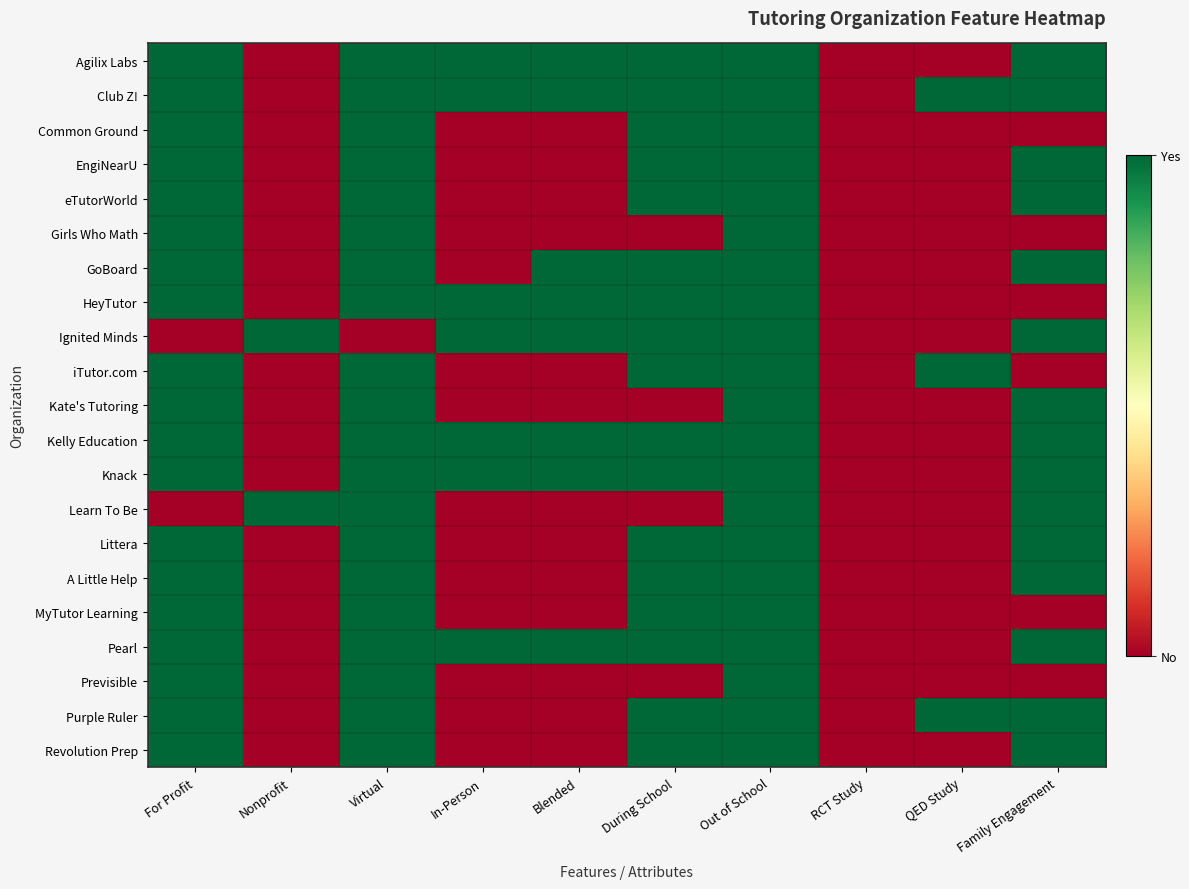

Reading left to right, extract all data points from this chart.

Agilix Labs: For Profit=1	Nonprofit=0	Virtual=1	In-Person=1	Blended=1	During School=1	Out of School=1	RCT Study=0	QED Study=0	Family Engagement=1
Club Z!: For Profit=1	Nonprofit=0	Virtual=1	In-Person=1	Blended=1	During School=1	Out of School=1	RCT Study=0	QED Study=1	Family Engagement=1
Common Ground: For Profit=1	Nonprofit=0	Virtual=1	In-Person=0	Blended=0	During School=1	Out of School=1	RCT Study=0	QED Study=0	Family Engagement=0
EngiNearU: For Profit=1	Nonprofit=0	Virtual=1	In-Person=0	Blended=0	During School=1	Out of School=1	RCT Study=0	QED Study=0	Family Engagement=1
eTutorWorld: For Profit=1	Nonprofit=0	Virtual=1	In-Person=0	Blended=0	During School=1	Out of School=1	RCT Study=0	QED Study=0	Family Engagement=1
Girls Who Math: For Profit=1	Nonprofit=0	Virtual=1	In-Person=0	Blended=0	During School=0	Out of School=1	RCT Study=0	QED Study=0	Family Engagement=0
GoBoard: For Profit=1	Nonprofit=0	Virtual=1	In-Person=0	Blended=1	During School=1	Out of School=1	RCT Study=0	QED Study=0	Family Engagement=1
HeyTutor: For Profit=1	Nonprofit=0	Virtual=1	In-Person=1	Blended=1	During School=1	Out of School=1	RCT Study=0	QED Study=0	Family Engagement=0
Ignited Minds: For Profit=0	Nonprofit=1	Virtual=0	In-Person=1	Blended=1	During School=1	Out of School=1	RCT Study=0	QED Study=0	Family Engagement=1
iTutor.com: For Profit=1	Nonprofit=0	Virtual=1	In-Person=0	Blended=0	During School=1	Out of School=1	RCT Study=0	QED Study=1	Family Engagement=0
Kate's Tutoring: For Profit=1	Nonprofit=0	Virtual=1	In-Person=0	Blended=0	During School=0	Out of School=1	RCT Study=0	QED Study=0	Family Engagement=1
Kelly Education: For Profit=1	Nonprofit=0	Virtual=1	In-Person=1	Blended=1	During School=1	Out of School=1	RCT Study=0	QED Study=0	Family Engagement=1
Knack: For Profit=1	Nonprofit=0	Virtual=1	In-Person=1	Blended=1	During School=1	Out of School=1	RCT Study=0	QED Study=0	Family Engagement=1
Learn To Be: For Profit=0	Nonprofit=1	Virtual=1	In-Person=0	Blended=0	During School=0	Out of School=1	RCT Study=0	QED Study=0	Family Engagement=1
Littera: For Profit=1	Nonprofit=0	Virtual=1	In-Person=0	Blended=0	During School=1	Out of School=1	RCT Study=0	QED Study=0	Family Engagement=1
A Little Help: For Profit=1	Nonprofit=0	Virtual=1	In-Person=0	Blended=0	During School=1	Out of School=1	RCT Study=0	QED Study=0	Family Engagement=1
MyTutor Learning: For Profit=1	Nonprofit=0	Virtual=1	In-Person=0	Blended=0	During School=1	Out of School=1	RCT Study=0	QED Study=0	Family Engagement=0
Pearl: For Profit=1	Nonprofit=0	Virtual=1	In-Person=1	Blended=1	During School=1	Out of School=1	RCT Study=0	QED Study=0	Family Engagement=1
Previsible: For Profit=1	Nonprofit=0	Virtual=1	In-Person=0	Blended=0	During School=0	Out of School=1	RCT Study=0	QED Study=0	Family Engagement=0
Purple Ruler: For Profit=1	Nonprofit=0	Virtual=1	In-Person=0	Blended=0	During School=1	Out of School=1	RCT Study=0	QED Study=1	Family Engagement=1
Revolution Prep: For Profit=1	Nonprofit=0	Virtual=1	In-Person=0	Blended=0	During School=1	Out of School=1	RCT Study=0	QED Study=0	Family Engagement=1